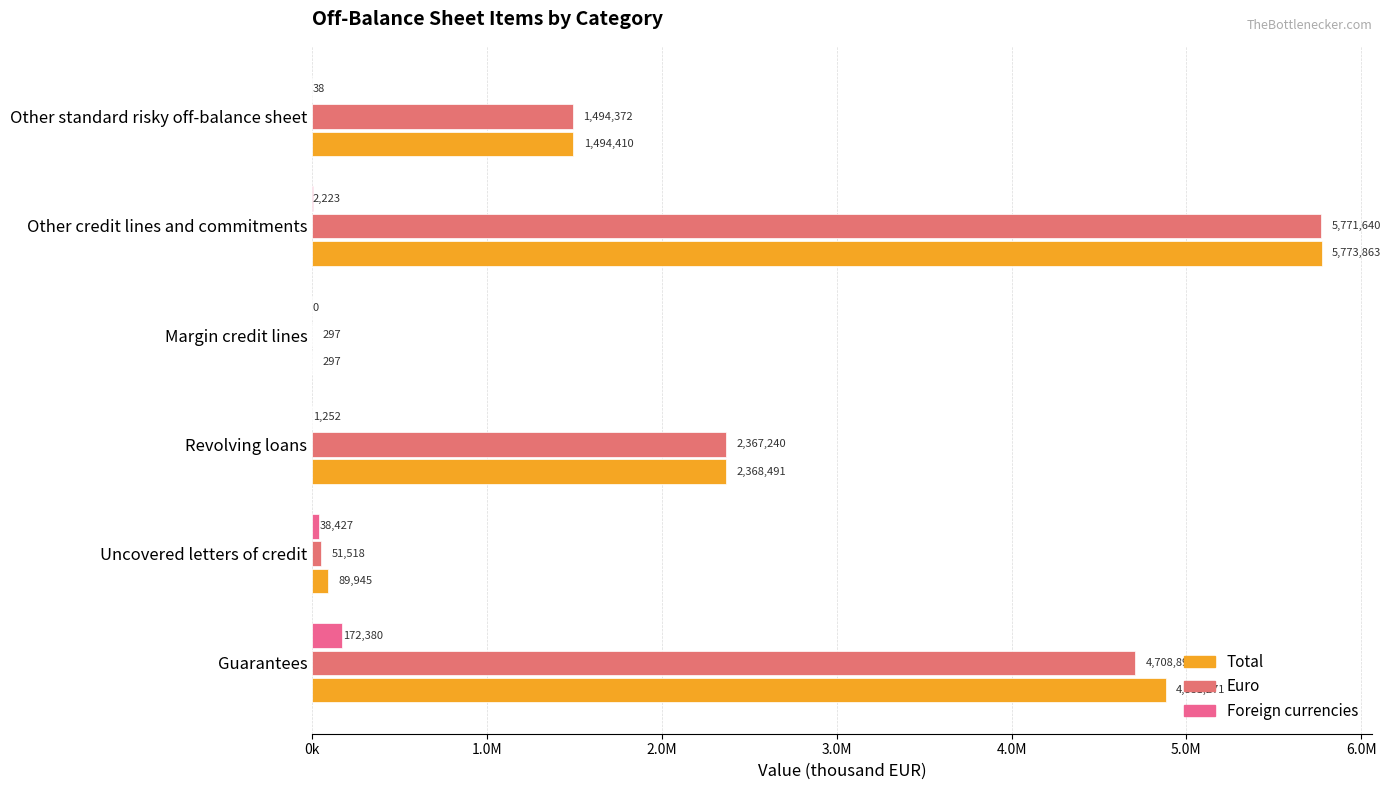

What are all the series names shown in the legend?

Total, Euro, Foreign currencies